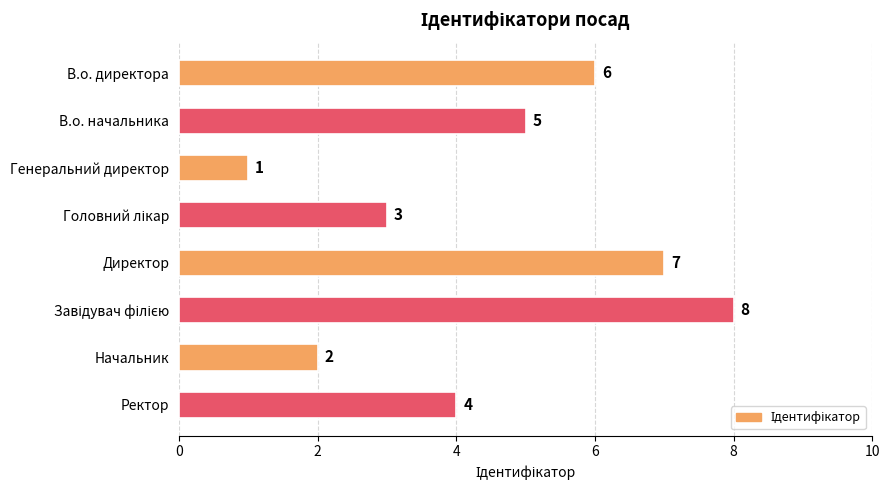

How many values are below 5?

4